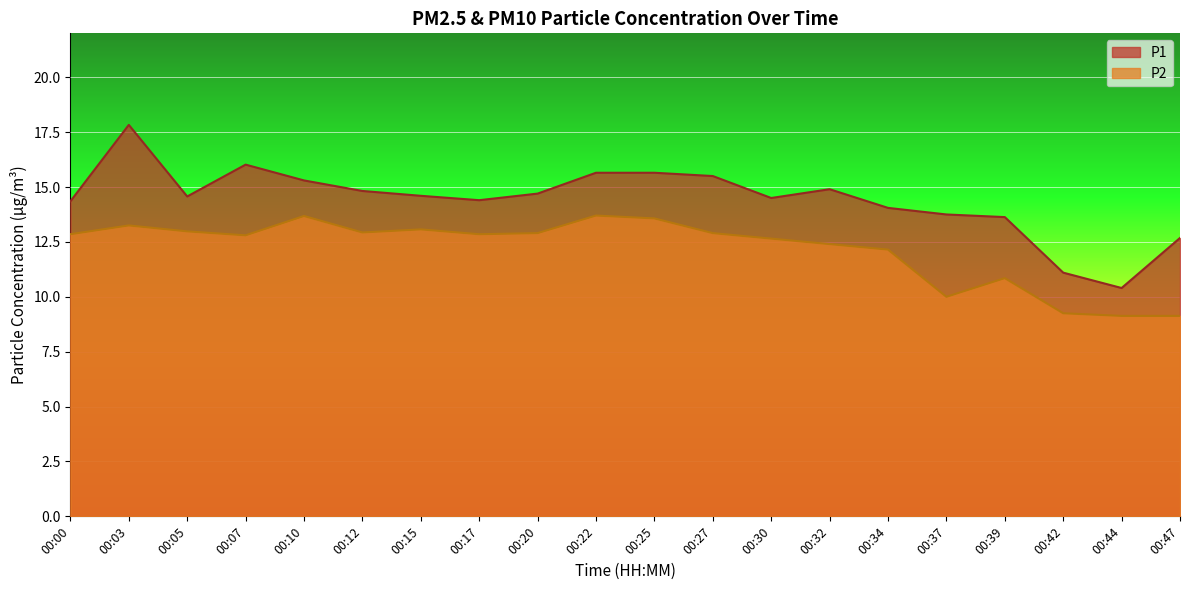

What is the greatest value displayed?

17.8